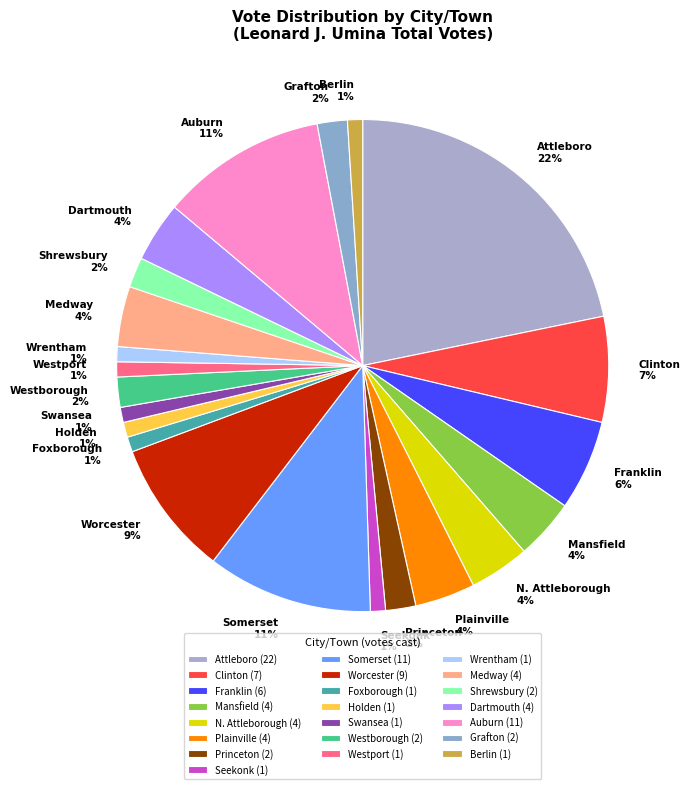

What percentage is the Plainville slice, to the nearest percent?

4%